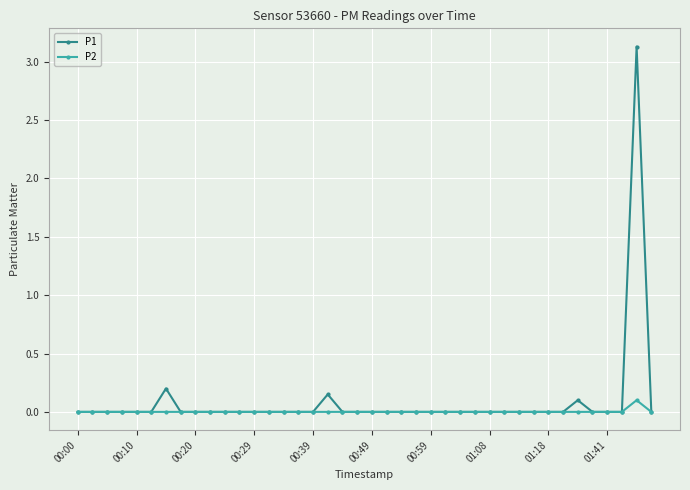

How many distinct data groups are displayed?

2